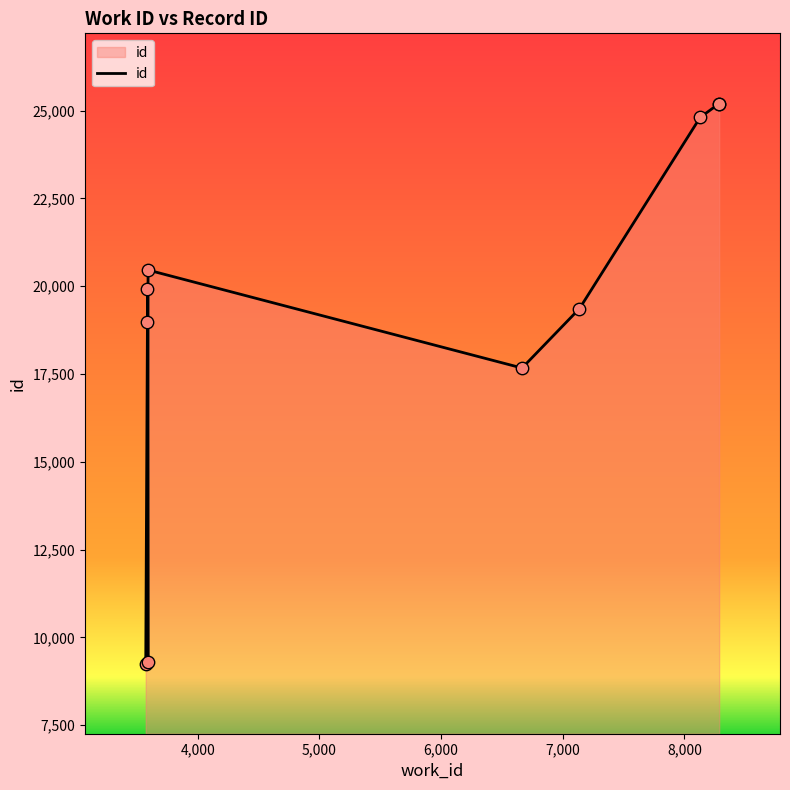

What is the ratio of the value at 8129 to the value at 8285?

1.0